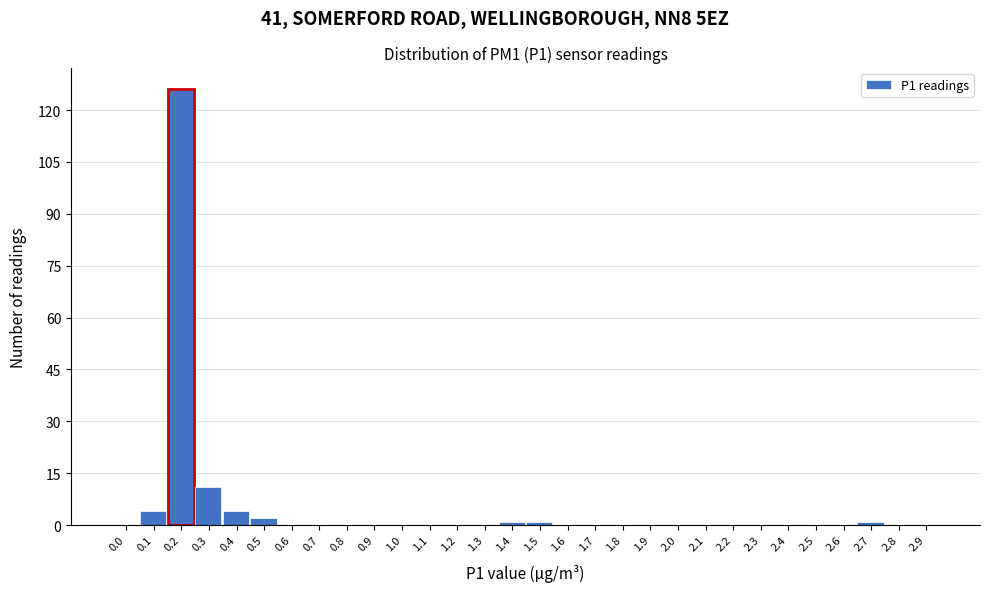

Reading left to right, extract all data points from this chart.

0.0=0	0.1=4	0.2=126	0.3=11	0.4=4	0.5=2	0.6=0	0.7=0	0.8=0	0.9=0	1.0=0	1.1=0	1.2=0	1.3=0	1.4=1	1.5=1	1.6=0	1.7=0	1.8=0	1.9=0	2.0=0	2.1=0	2.2=0	2.3=0	2.4=0	2.5=0	2.6=0	2.7=1	2.8=0	2.9=0